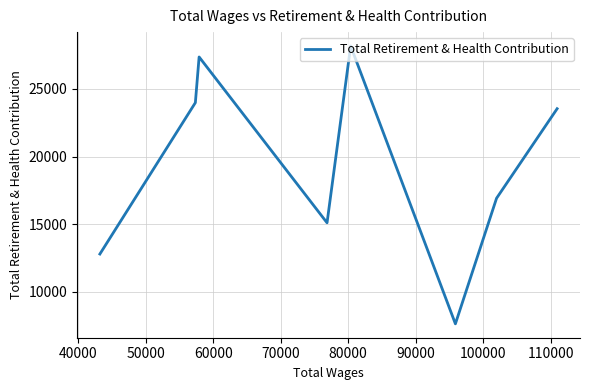

The value at 100000 is 4761. True or false?

False